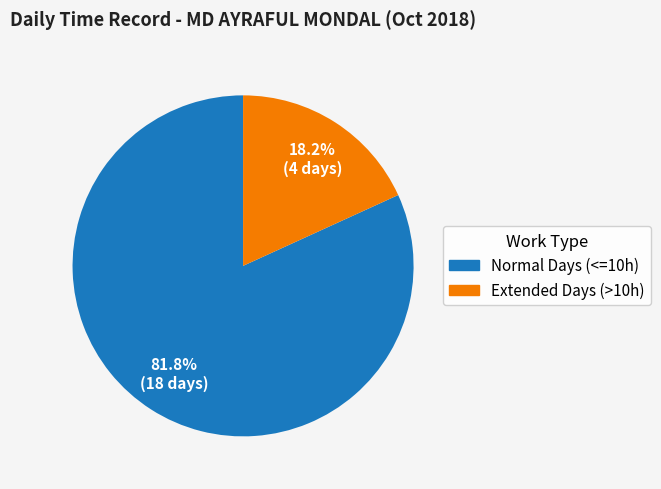

Which slice is the smallest?

Extended Days (>10h)